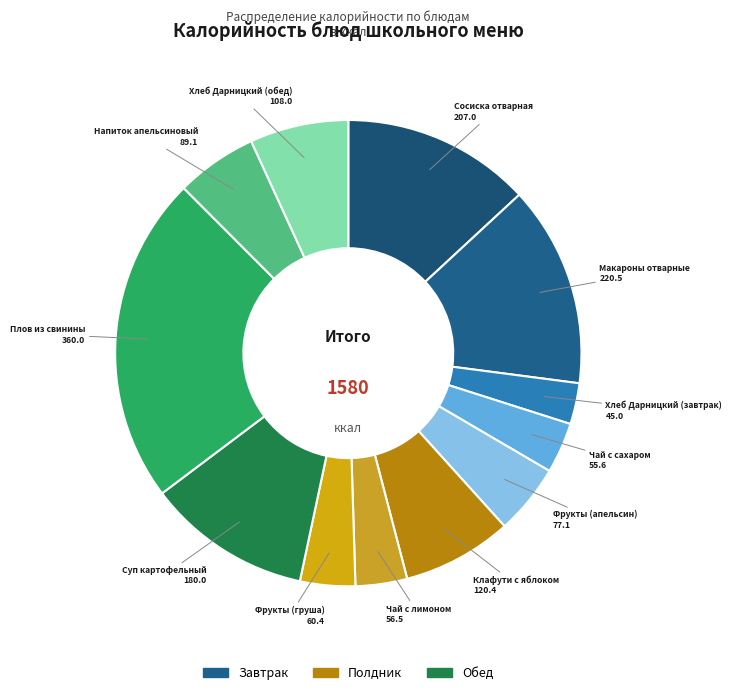

Do Фрукты (апельсин) and Макароны отварные together represent more than half of the pie?

No